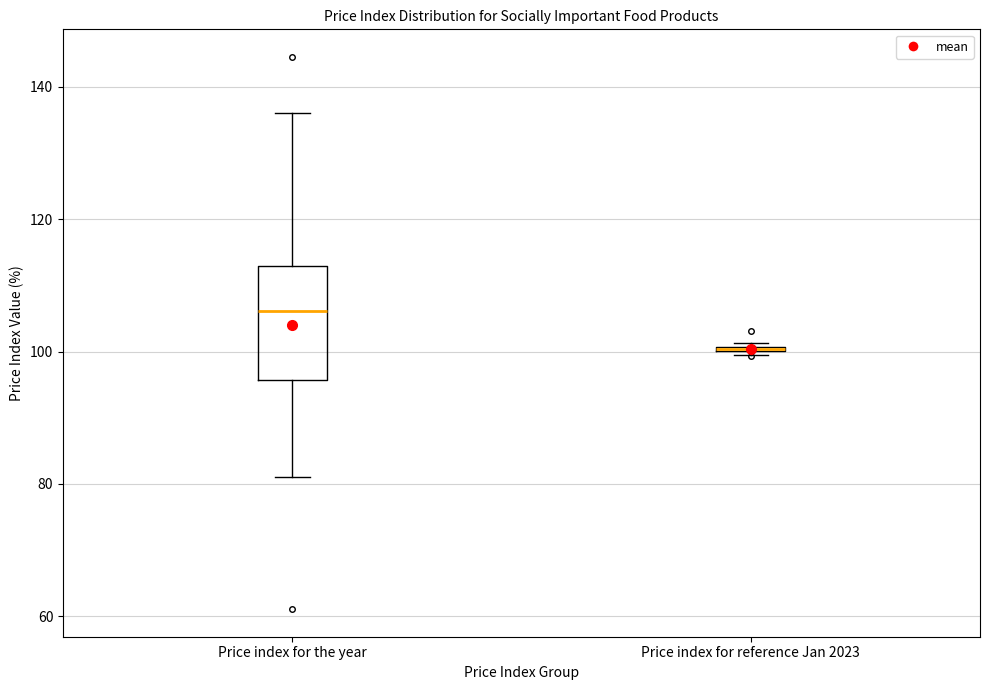

Reading left to right, transcribe this box plot: for each box, give where its median line is, the range the box spans, and where its two whiskers end, as read against the y-axis. The values are not printed on the chart, so give them approximately, as read against the axis.

Price index for the year: median 106, box 96 to 112, whiskers 82 to 136
Price index for reference Jan 2023: box collapsed to a line at 100, whiskers 100 to 102